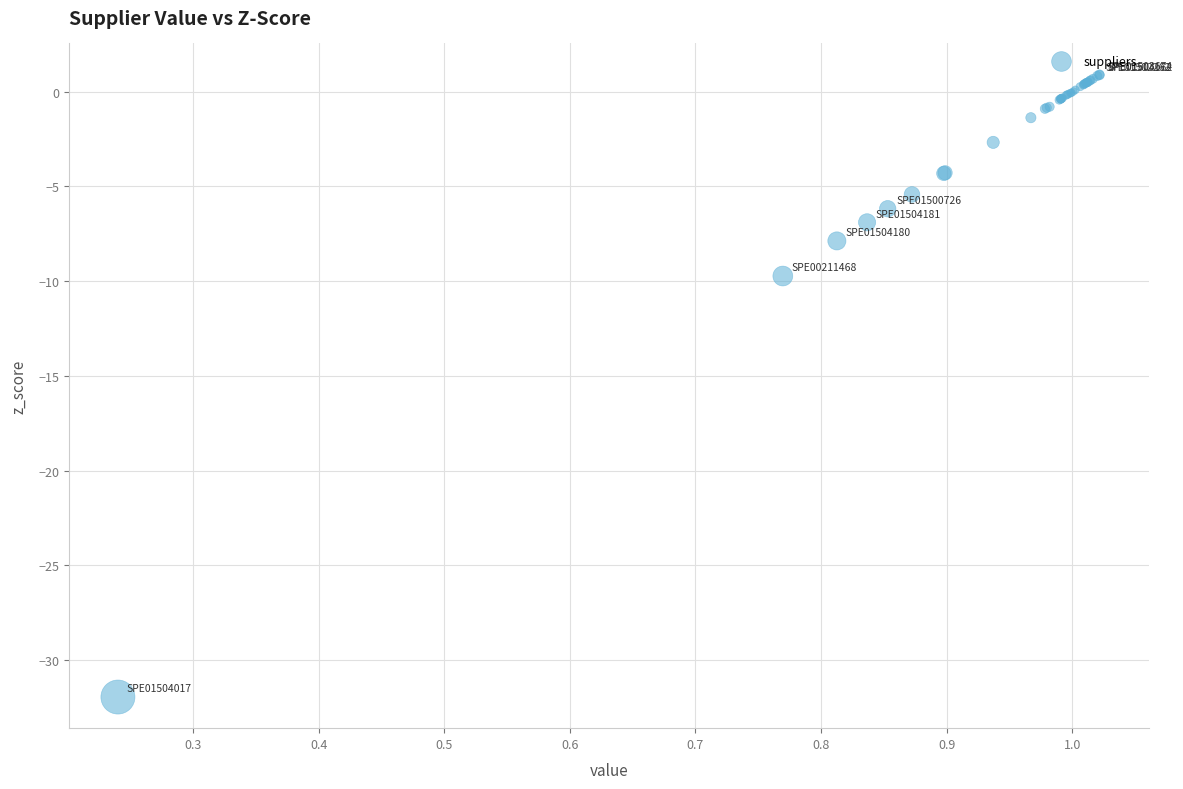

What Y value in the scatter plot is closest to -15?

-9.7